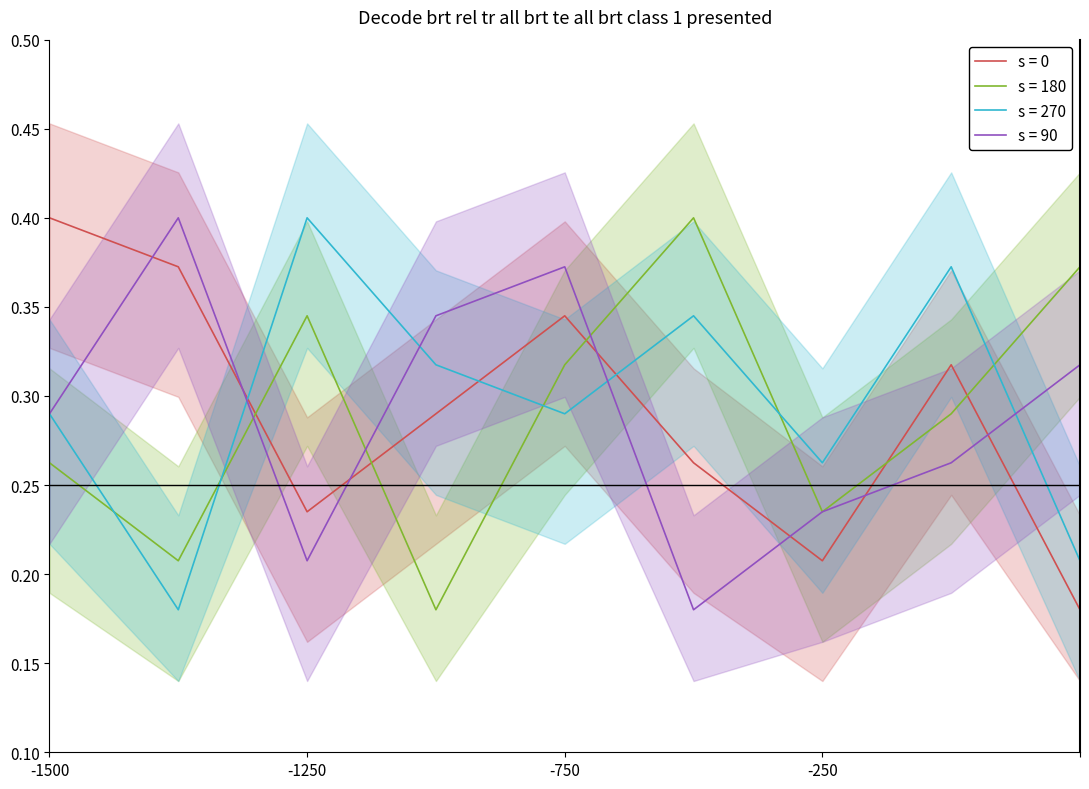

How many data points does each series have?

9